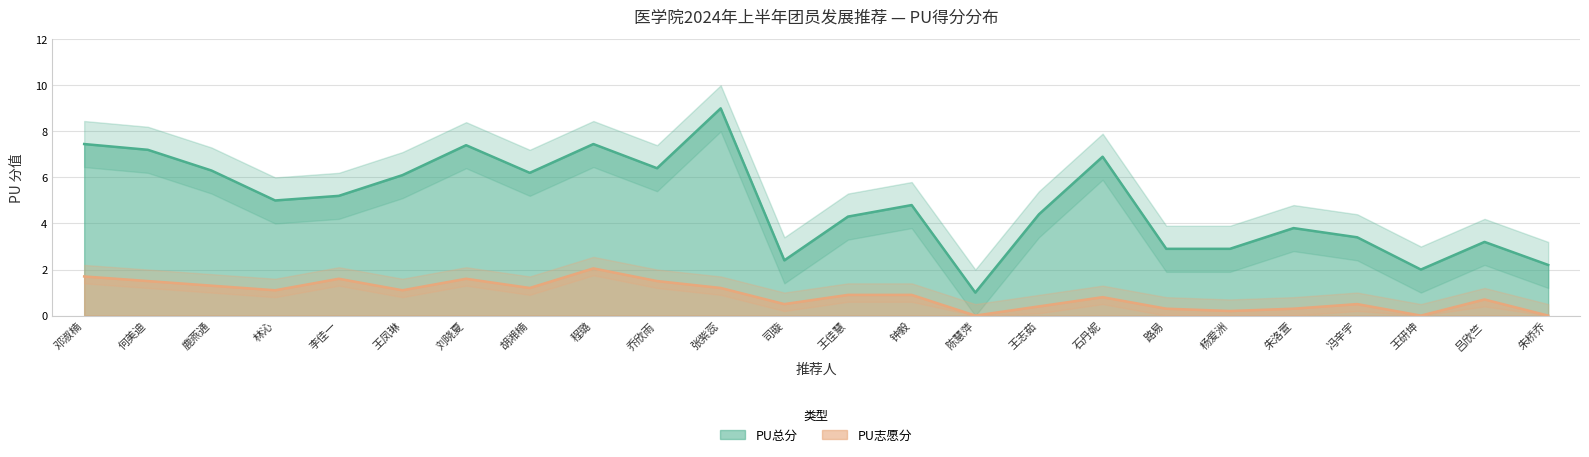

What is the label of the 17th point from the right?

胡湘楠